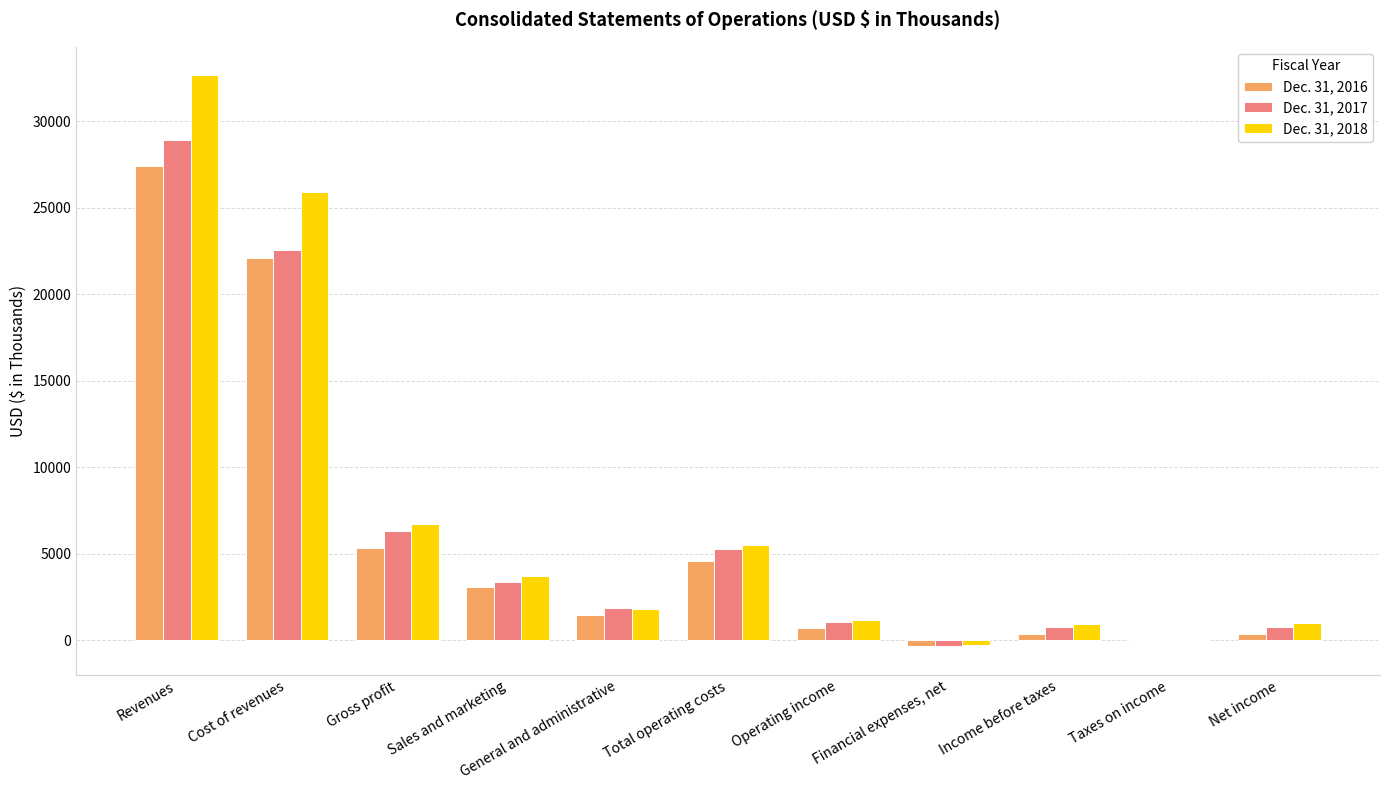

True or false: Dec. 31, 2017 has a value of 28932 at Revenues.

True